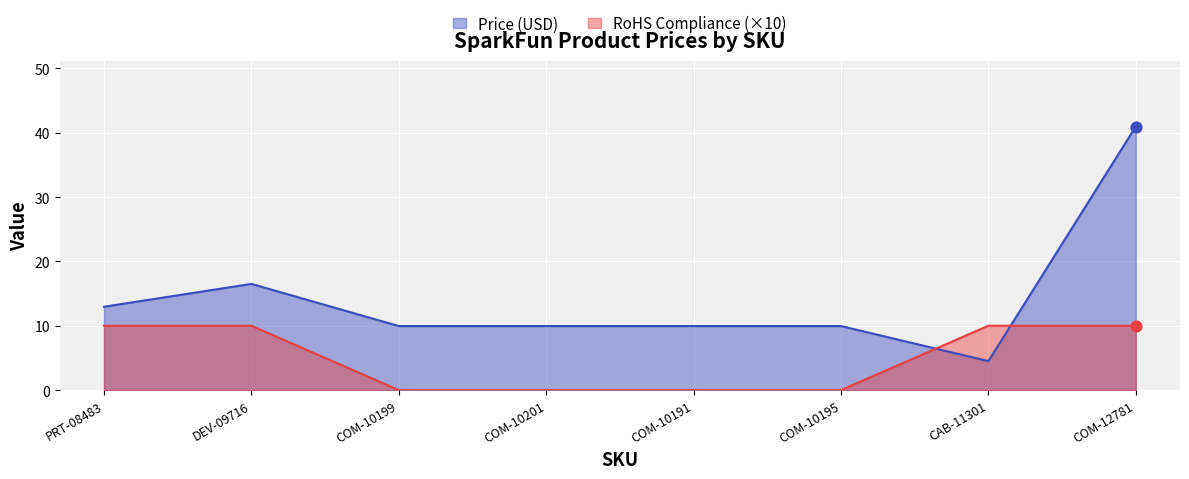

Is the value of Price (USD) at PRT-08483 greater than the value of RoHS Compliance at COM-10201?

Yes